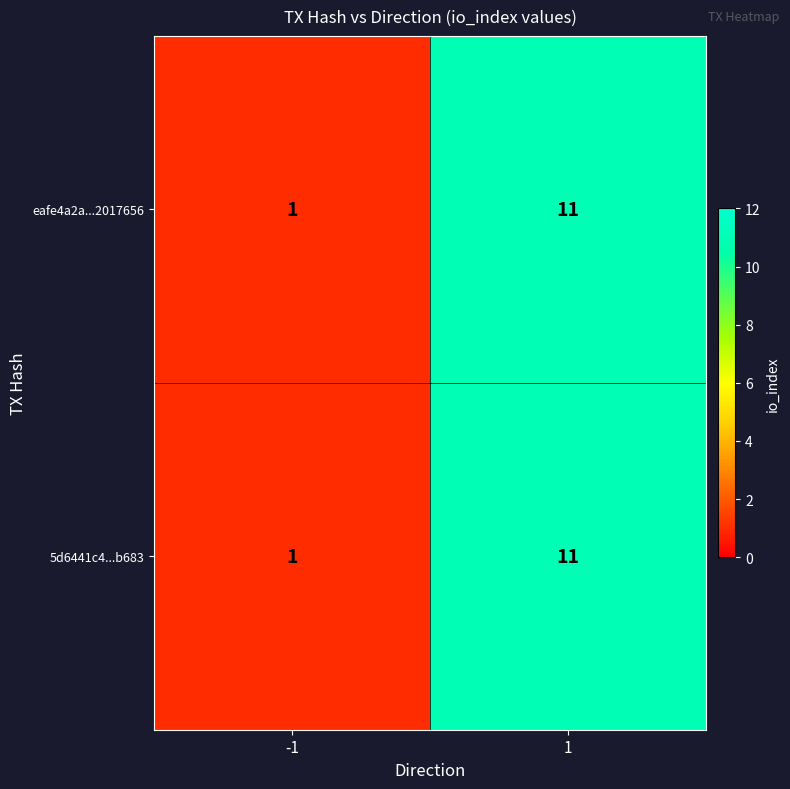

The value of 5d6441c4...b683 at -1 is 1. True or false?

True